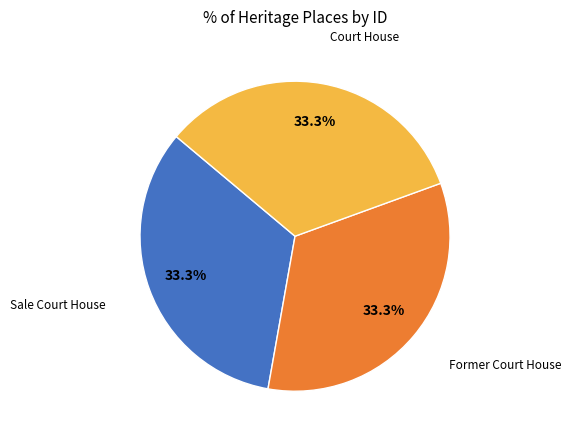

Is there any slice that represents more than half of the pie?

No